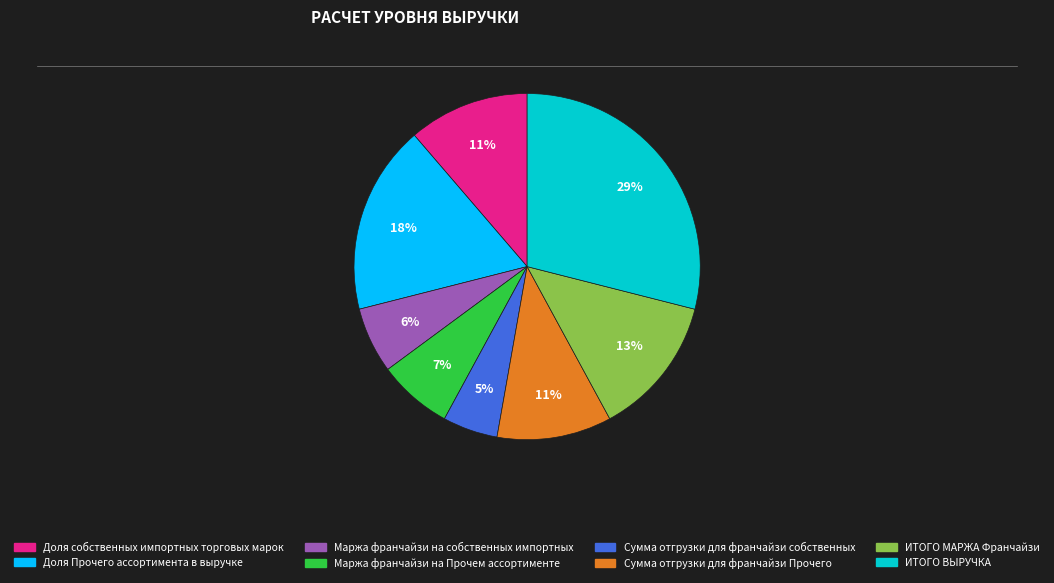

Is the sum of Маржа франчайзи на Прочем ассортименте and Доля Прочего ассортимента в выручке greater than half?

No